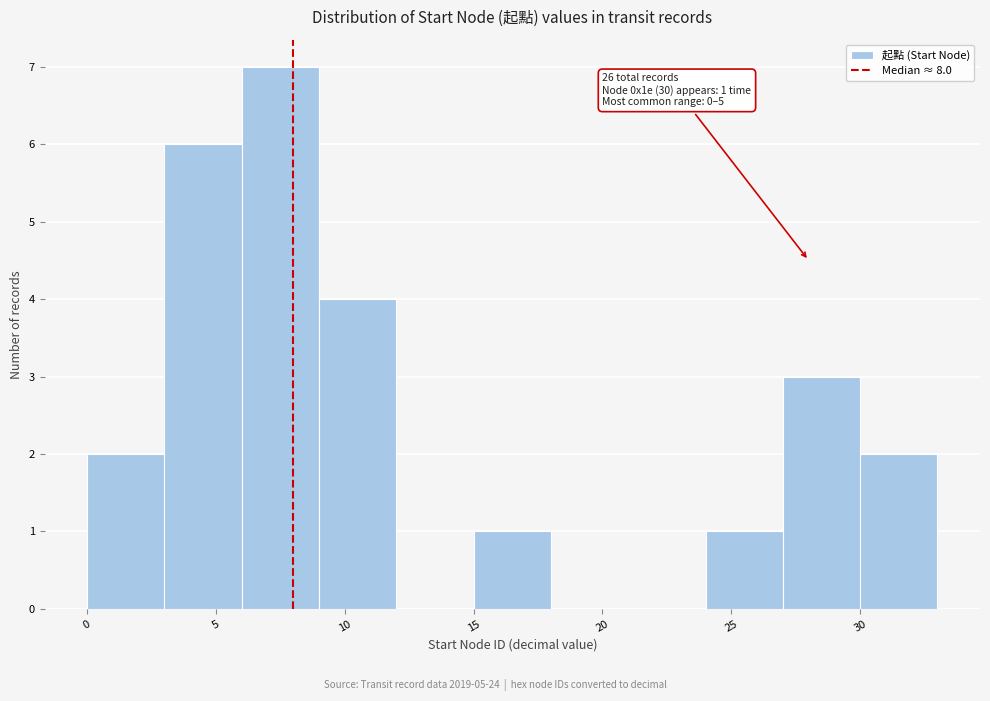

Which range on the x-axis has the tallest bar?

6 to 9